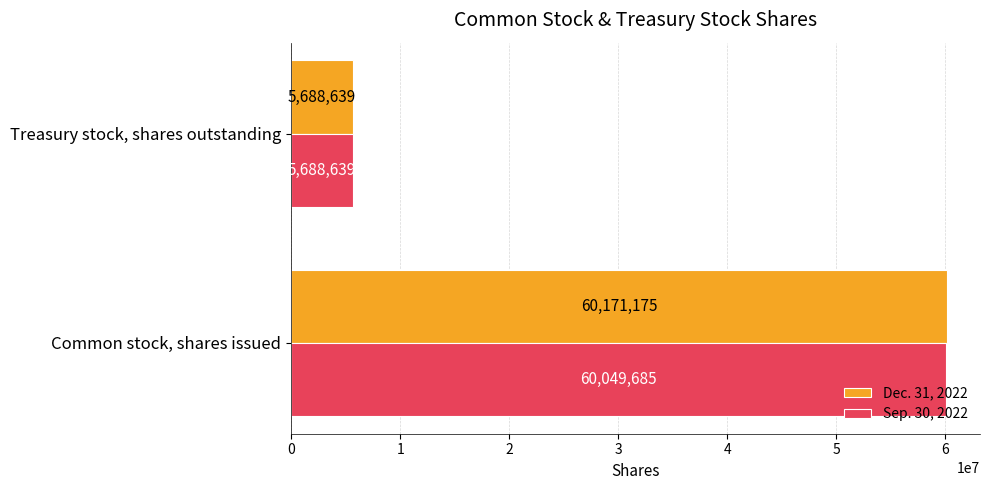

What is the difference between the maximum and minimum values in the Sep. 30, 2022 series?

54361046